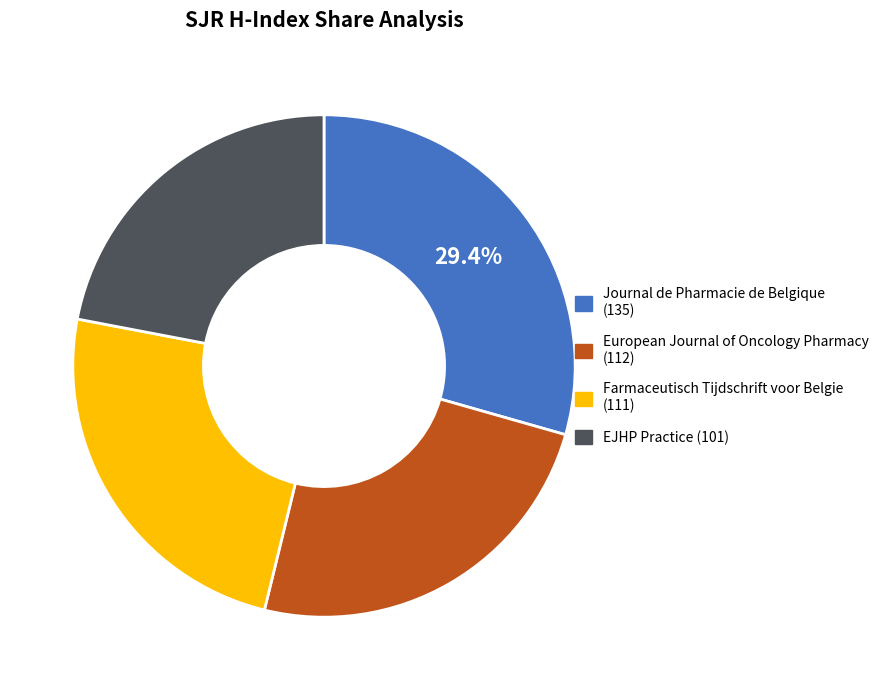

Which slice is the smallest?

EJHP Practice